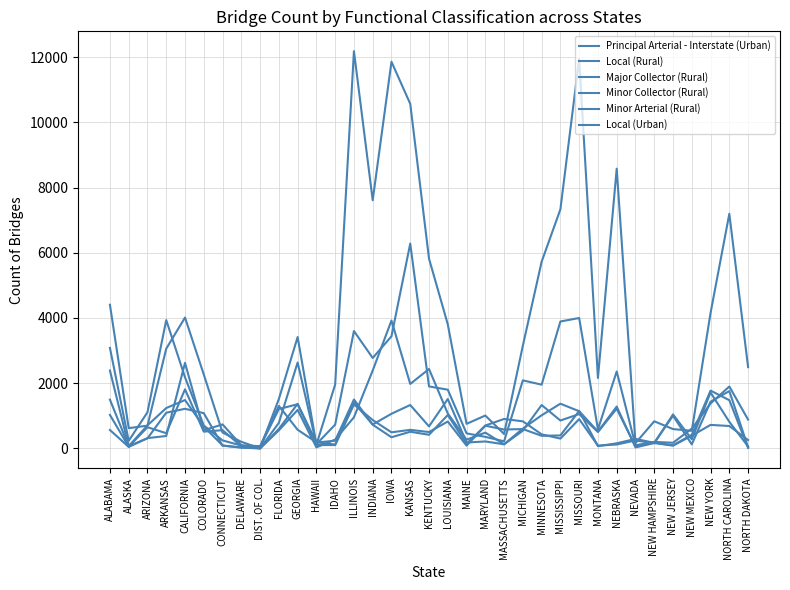

True or false: Minor Collector (Rural) and Local (Urban) intersect in this chart.

True